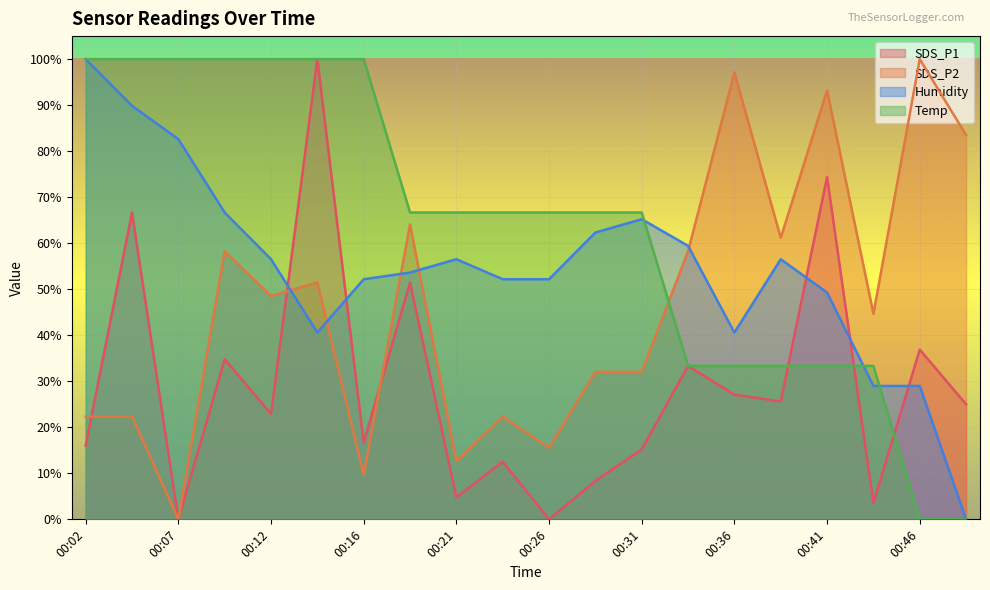

Reading right to left, list all the values displayed in this chart.

SDS_P1: 00:48=25.0	00:46=36.9	00:43=3.5	00:41=74.4	00:38=25.6	00:36=27.1	00:33=33.3	00:31=15.2	00:29=8.3	00:26=0.0	00:24=12.5	00:21=4.8	00:19=51.5	00:16=16.7	00:14=100.0	00:12=22.9	00:09=34.8	00:07=0.0	00:04=66.7	00:02=16.0
SDS_P2: 00:48=83.5	00:46=100.0	00:43=44.7	00:41=93.2	00:38=61.2	00:36=97.1	00:33=58.3	00:31=32.0	00:29=32.0	00:26=15.5	00:24=22.3	00:21=12.6	00:19=64.1	00:16=9.7	00:14=51.5	00:12=48.5	00:09=58.3	00:07=0.0	00:04=22.3	00:02=22.3
Humidity: 00:48=0.0	00:46=29.0	00:43=29.0	00:41=49.3	00:38=56.5	00:36=40.6	00:33=59.4	00:31=65.2	00:29=62.3	00:26=52.2	00:24=52.2	00:21=56.5	00:19=53.6	00:16=52.2	00:14=40.6	00:12=56.5	00:09=66.7	00:07=82.6	00:04=89.9	00:02=100.0
Temp: 00:48=0.0	00:46=0.0	00:43=33.3	00:41=33.3	00:38=33.3	00:36=33.3	00:33=33.3	00:31=66.7	00:29=66.7	00:26=66.7	00:24=66.7	00:21=66.7	00:19=66.7	00:16=100.0	00:14=100.0	00:12=100.0	00:09=100.0	00:07=100.0	00:04=100.0	00:02=100.0